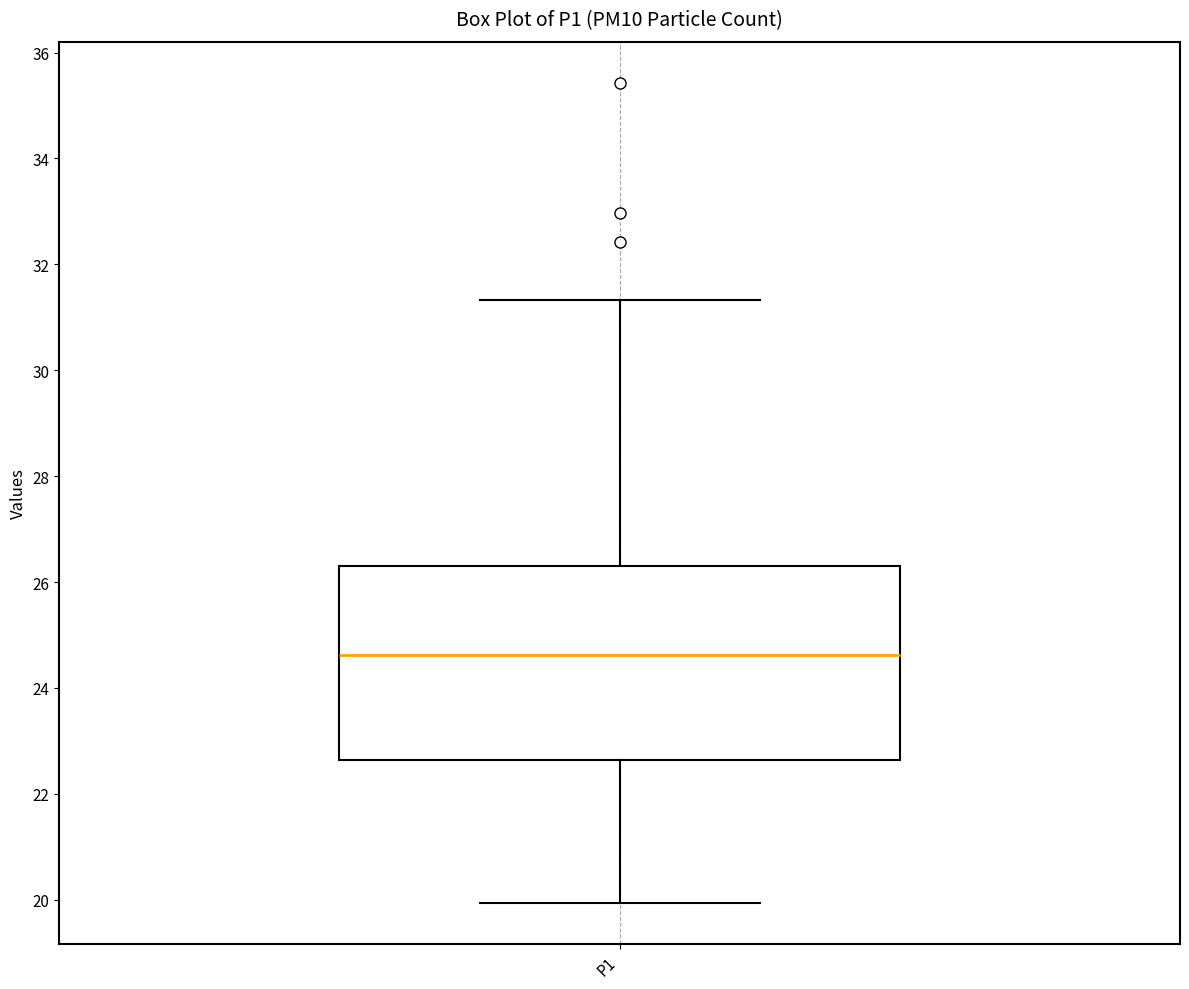

Read this box plot against the y-axis: the position of the median line, the range covered by the box, and the ends of both whiskers. The values are not printed on the chart, so give them approximately, as read against the axis.

median 24.6, box 22.6 to 26.2, whiskers 20.0 to 31.4